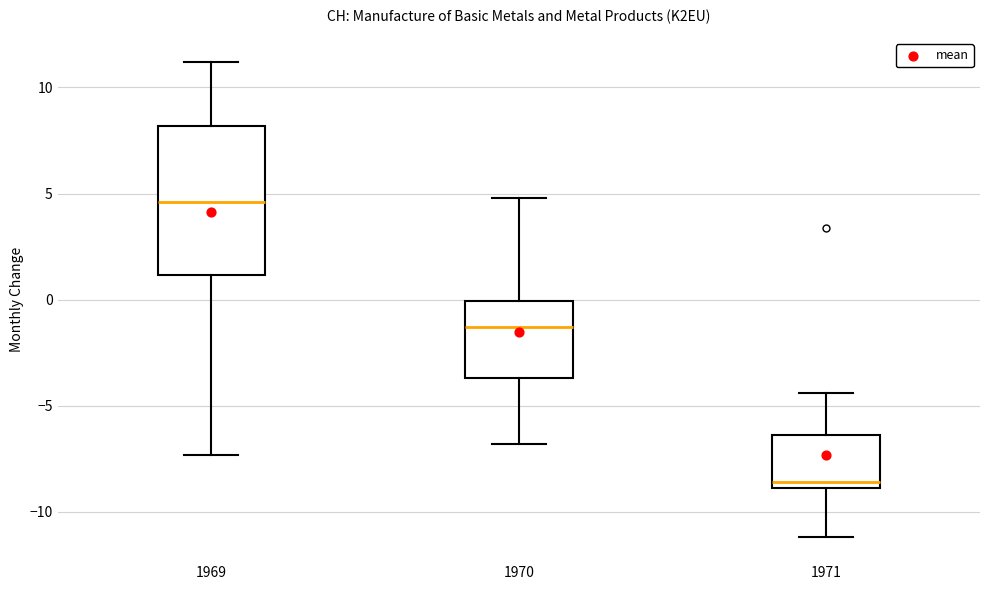

Where is the lower edge of the box at x = 1969 on the y-axis? The values are not printed on the chart, so give them approximately, as read against the axis.

1.0